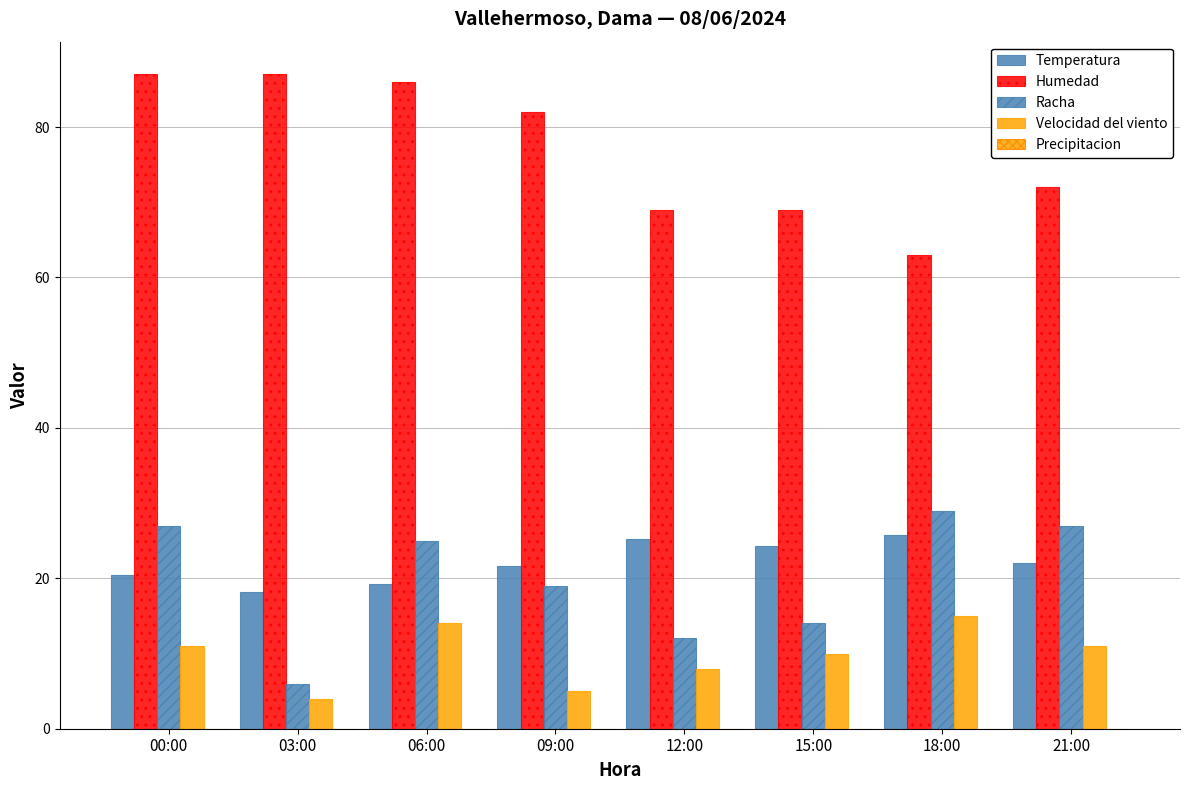

Reading right to left, what are all the values shown in this chart?

Temperatura: 22.1	25.7	24.3	25.2	21.6	19.2	18.2	20.4
Humedad: 72.0	63.0	69.0	69.0	82.0	86.0	87.0	87.0
Racha: 27.0	29.0	14.0	12.0	19.0	25.0	6.0	27.0
Velocidad del viento: 11.0	15.0	10.0	8.0	5.0	14.0	4.0	11.0
Precipitacion: 0.0	0.0	0.0	0.0	0.0	0.0	0.0	0.0